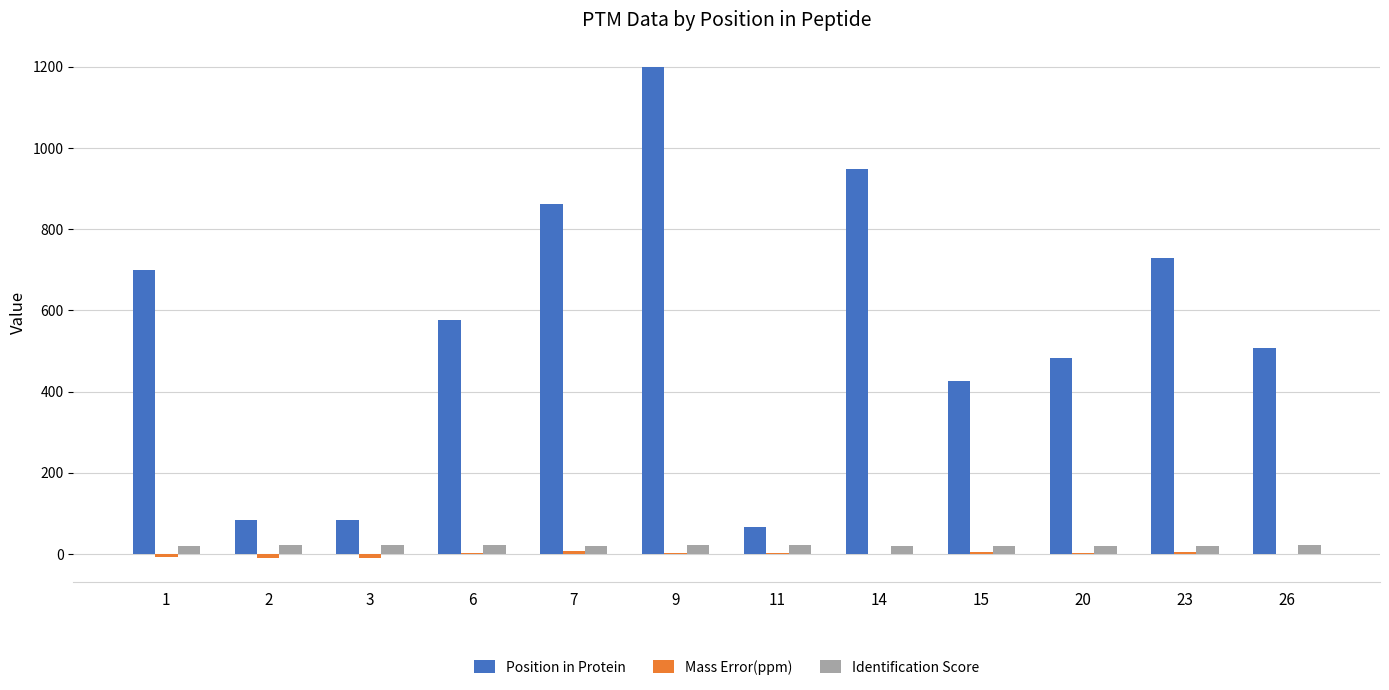

At which category is the sum across all series the highest?

9